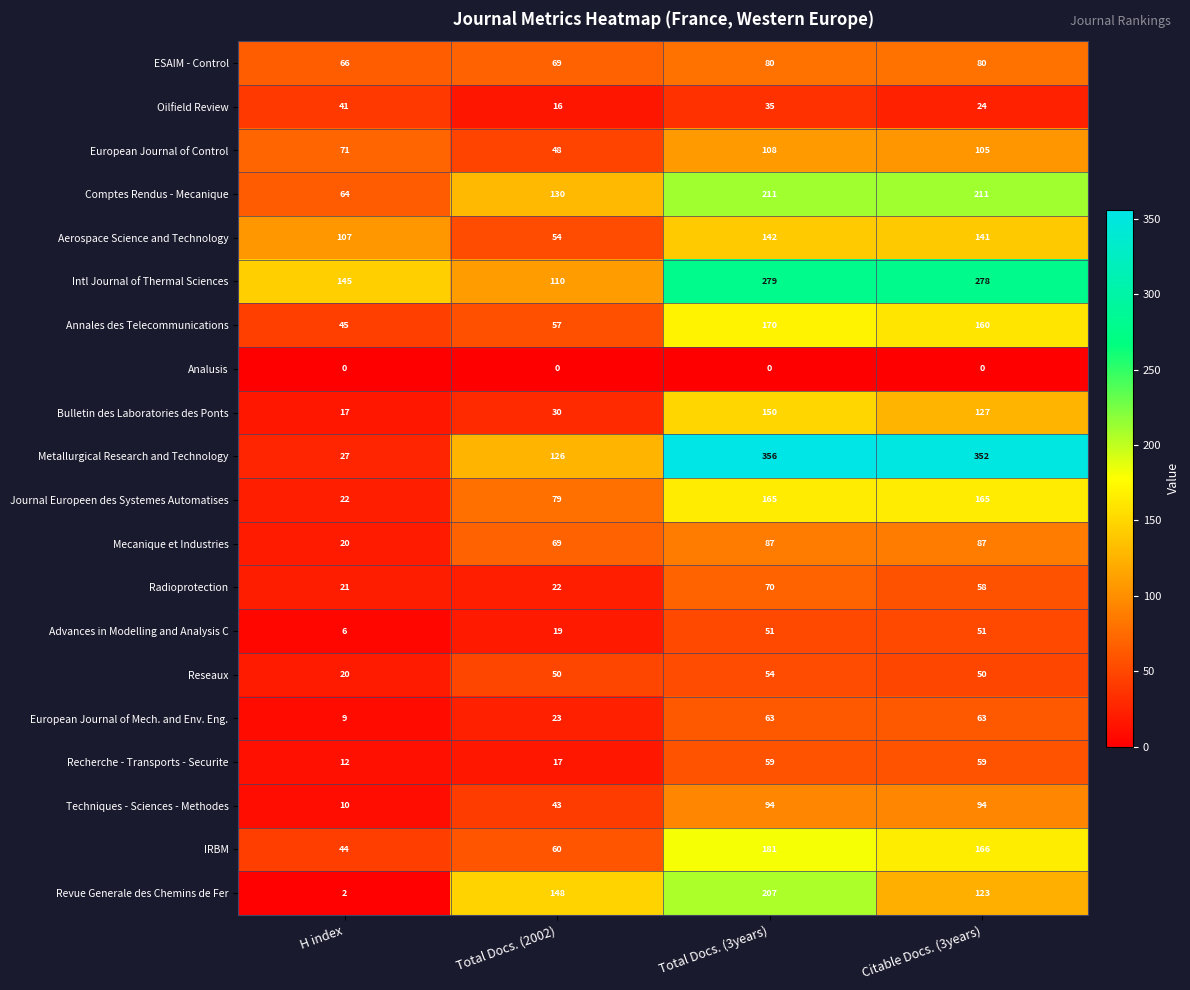

What is the total value across all series at Total Docs. (3years)?

2562